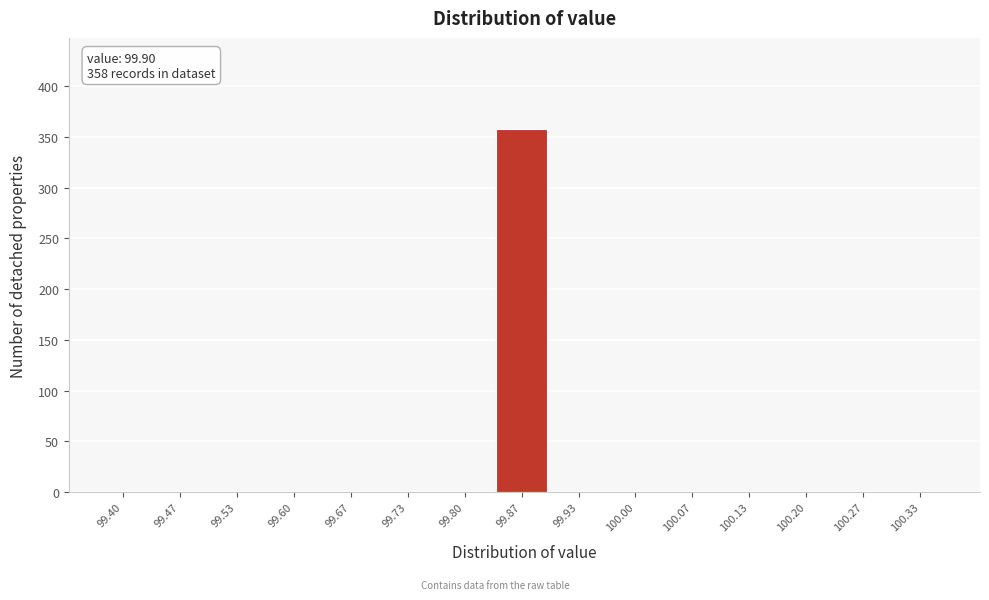

Reading right to left, extract all data points from this chart.

100.33=0	100.27=0	100.20=0	100.13=0	100.07=0	100.00=0	99.93=0	99.87=358	99.80=0	99.73=0	99.67=0	99.60=0	99.53=0	99.47=0	99.40=0